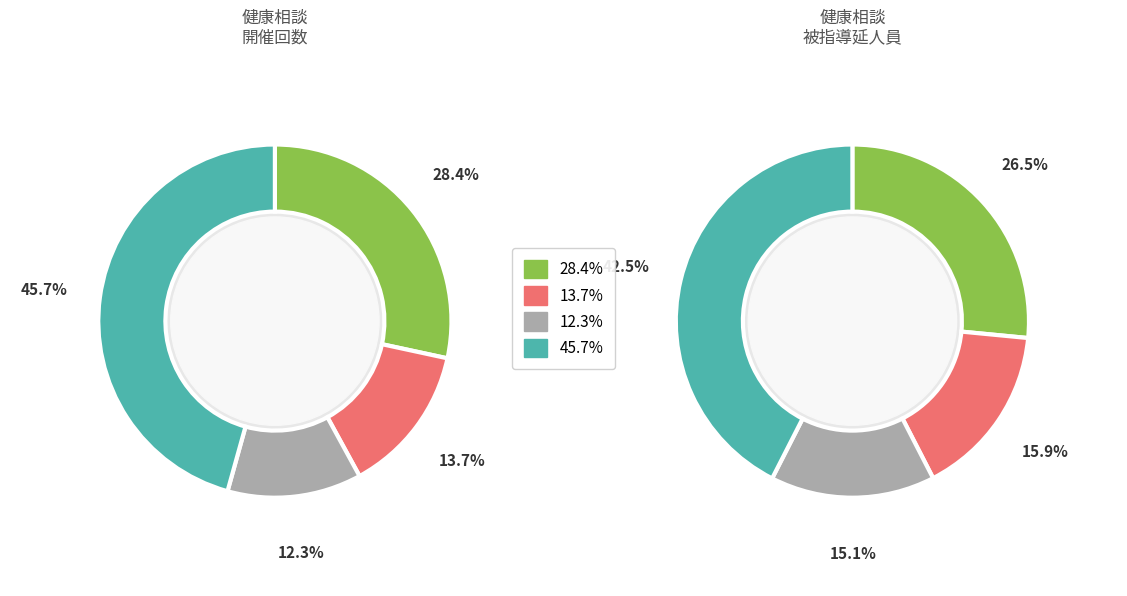

Is there any slice that represents more than half of the pie?

No